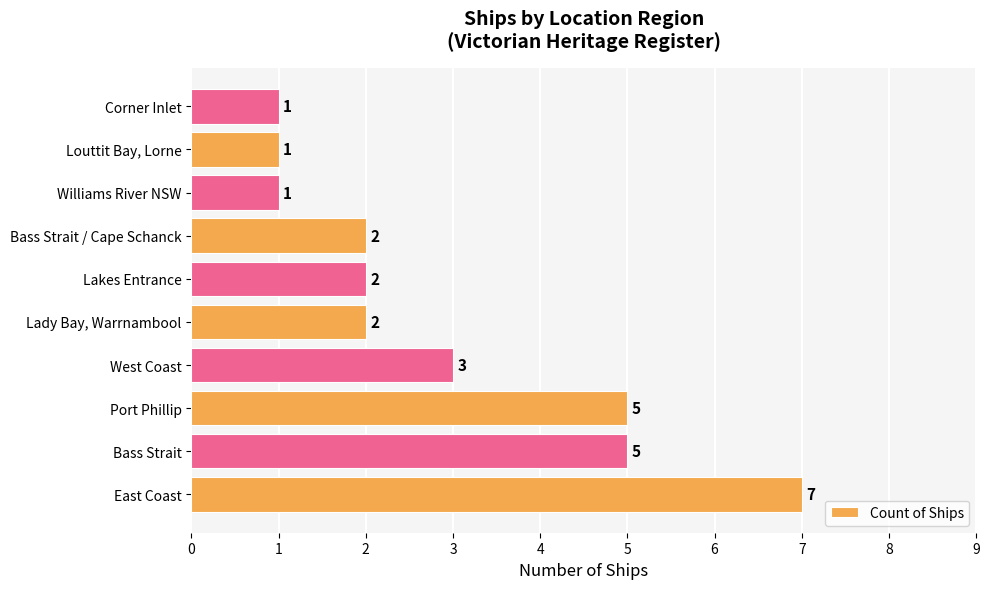

True or false: the data shows 1 at Corner Inlet.

True